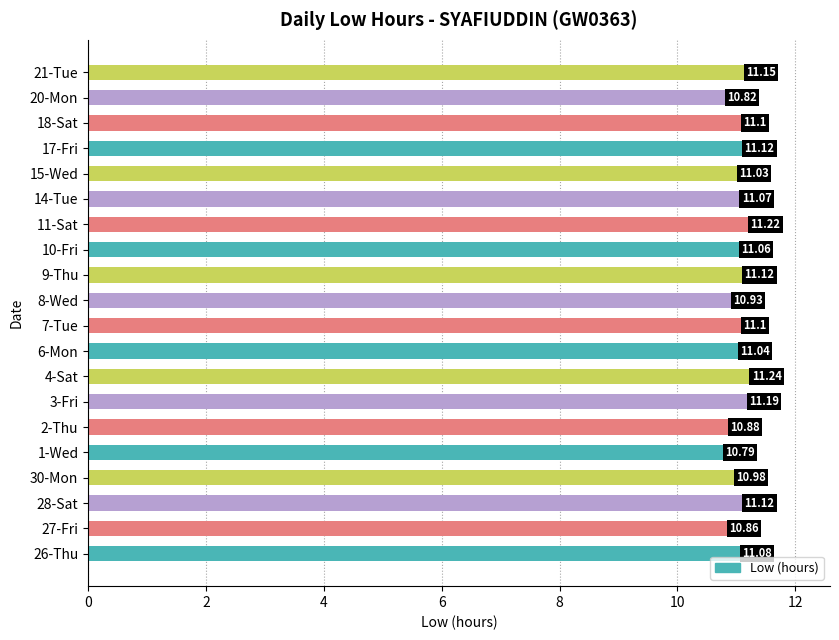

What is the average value?

11.0